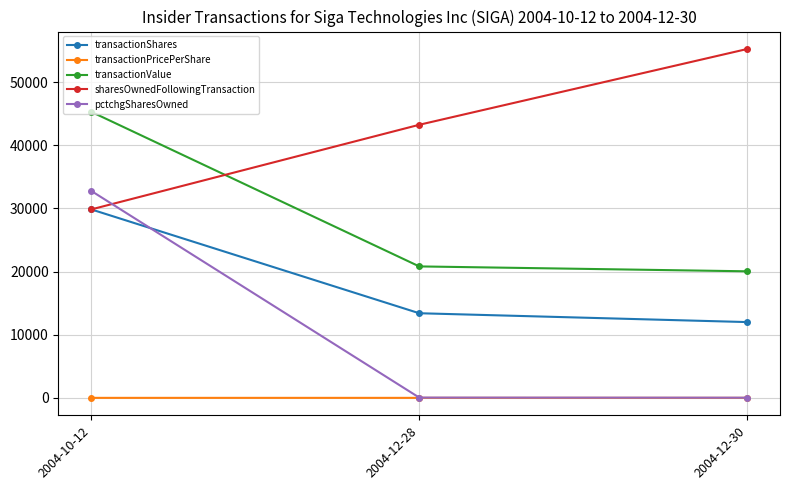

What is the average value of the transactionValue series?

28715.0